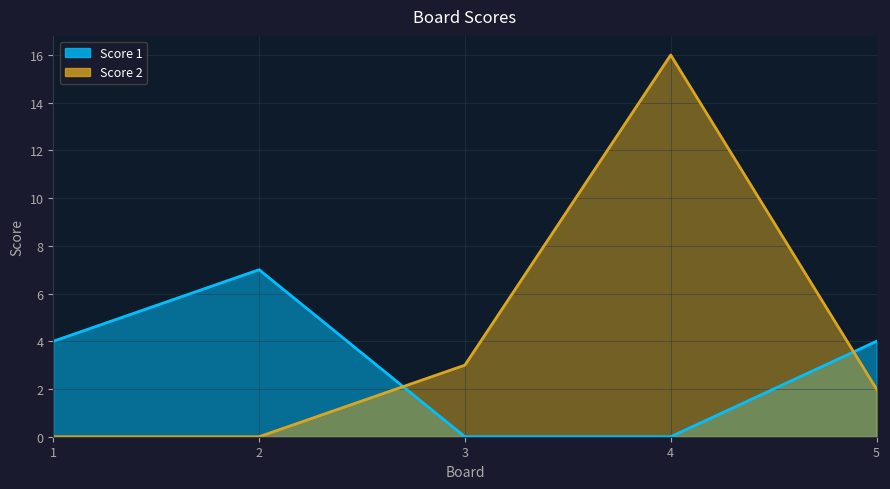

Which label corresponds to the largest value in the chart?

4